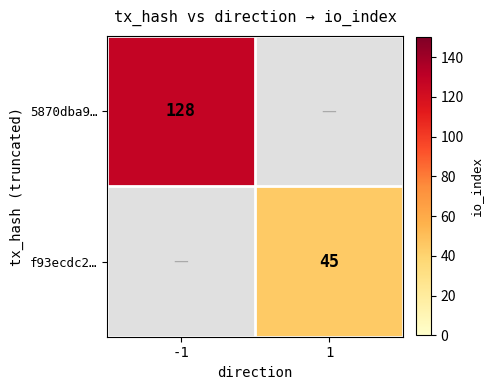

The value of 5870dba9… at -1 is 29.2. True or false?

False